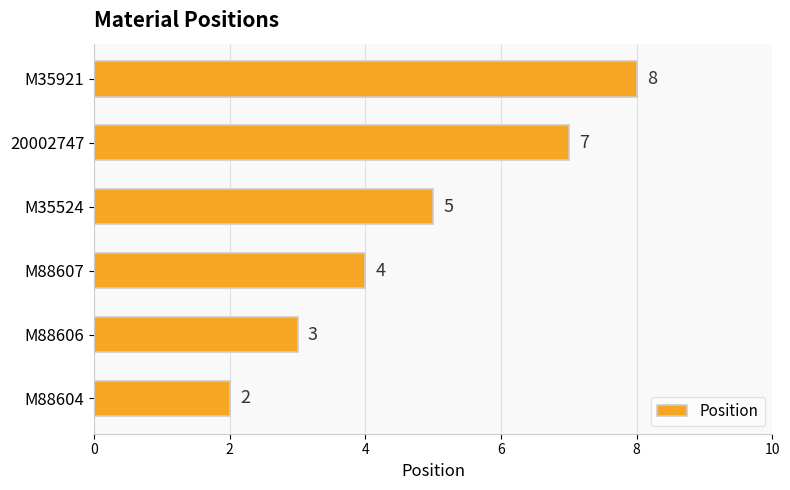

Approximately how many times larger is the value at M88607 compared to 20002747?

0.6